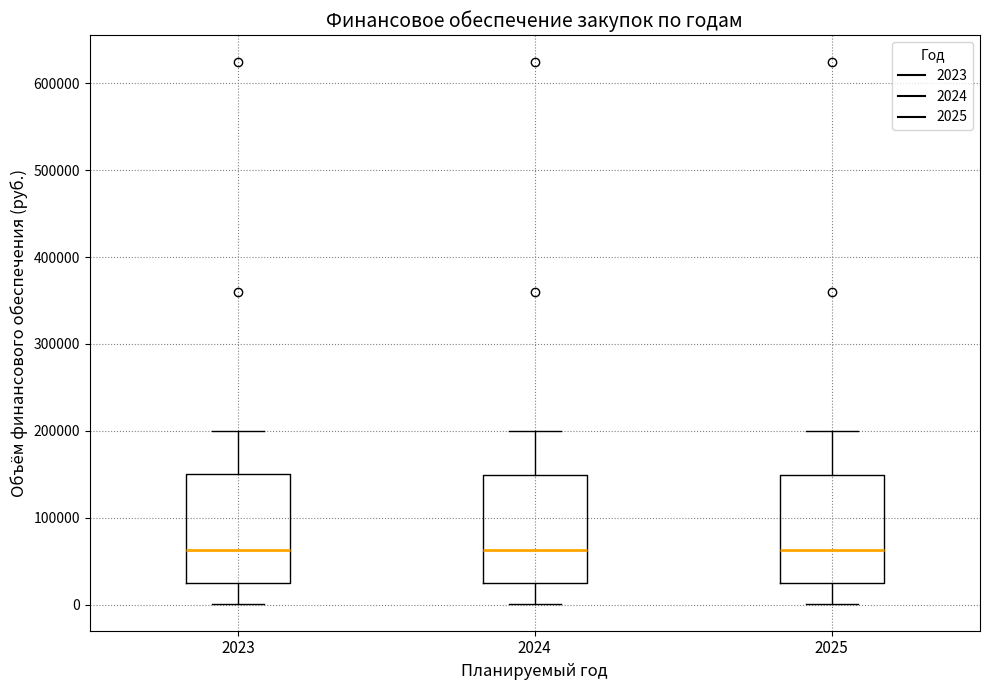

Where does the lower whisker of the box at x = 2023 end on the y-axis? The values are not printed on the chart, so give them approximately, as read against the axis.

0